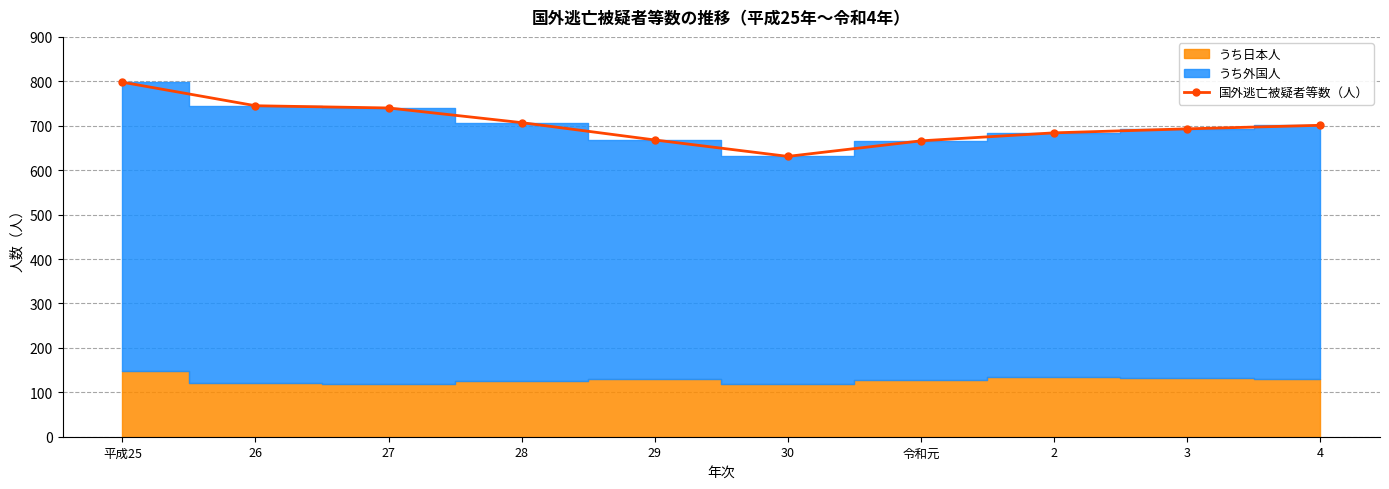

Reading left to right, transcribe all the data shown in this chart.

平成25=798	26=745	27=740	28=707	29=668	30=631	令和元=666	2=684	3=693	4=701